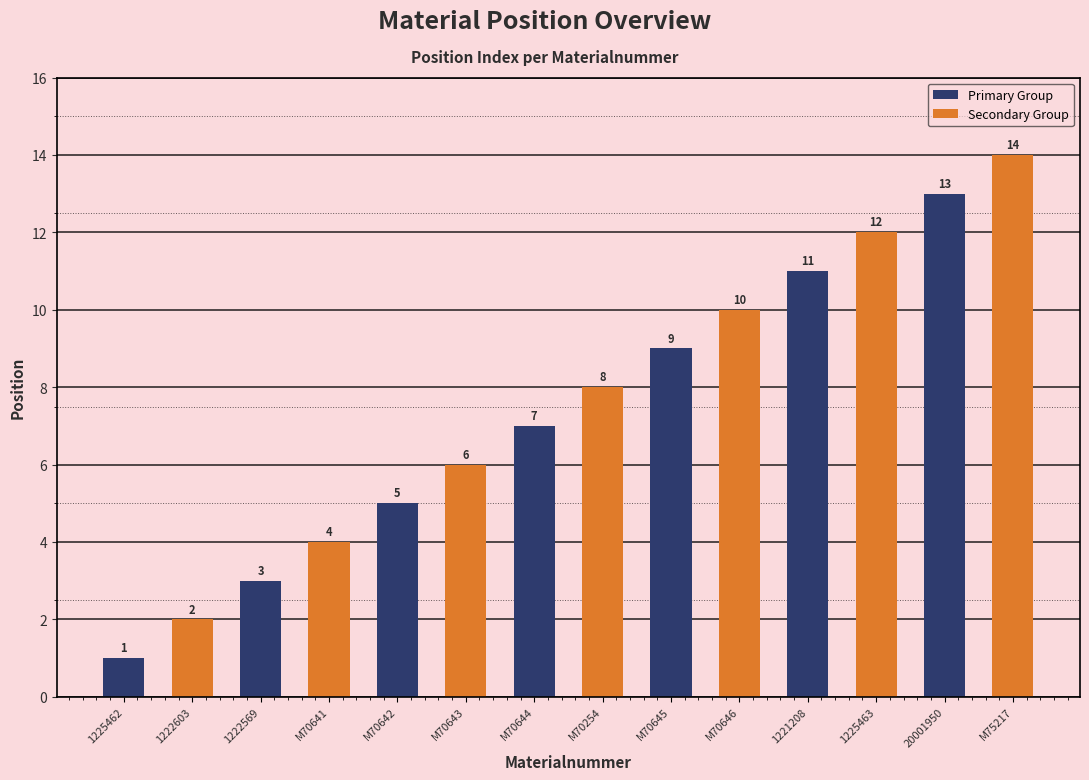

What is the greatest value displayed?

14